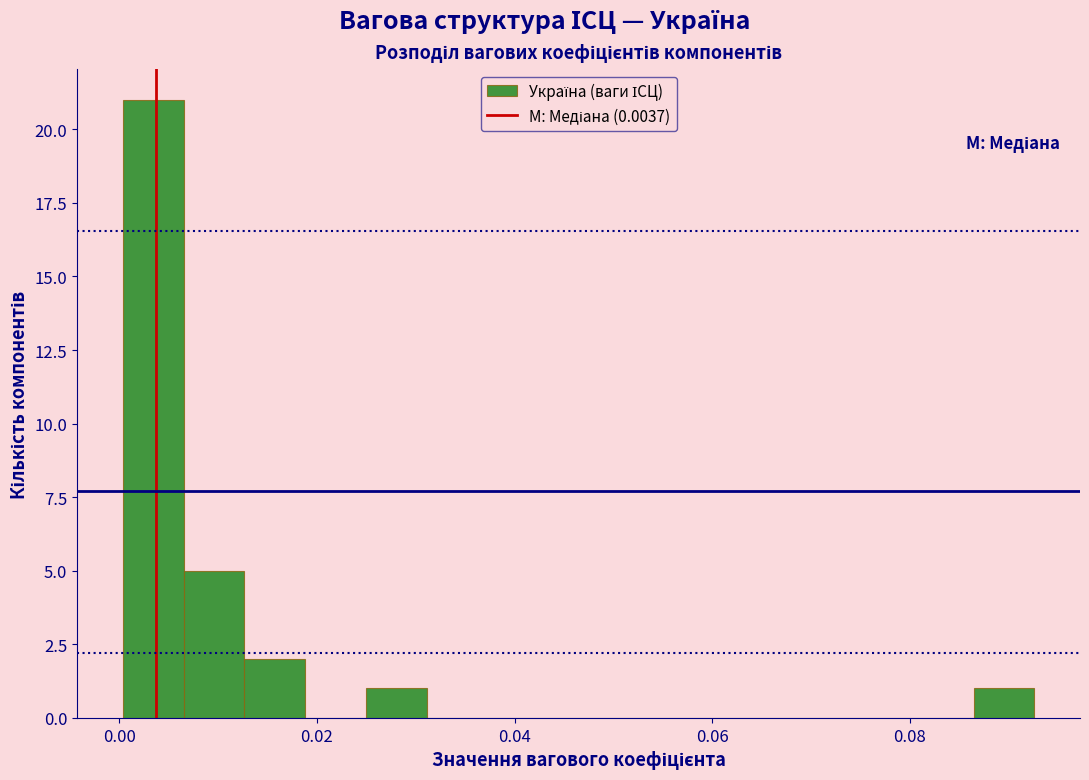

Around what value on the x-axis is the tallest bar? Give the approximate position of its centre, as read against the axis.

0.004